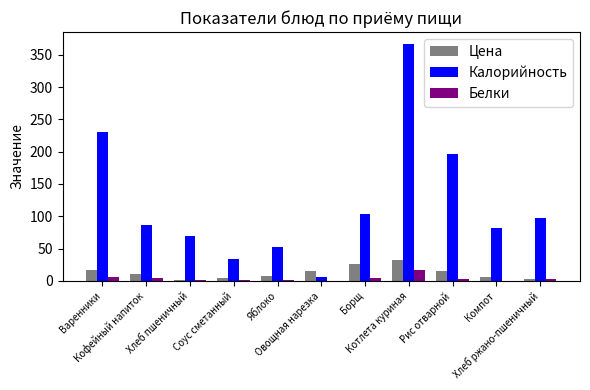

How many categories are shown in the chart?

11